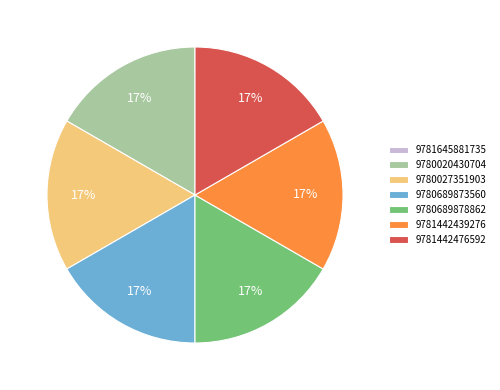

What is the ratio of the value at 9780689878862 to the value at 9780020430704?

1.0